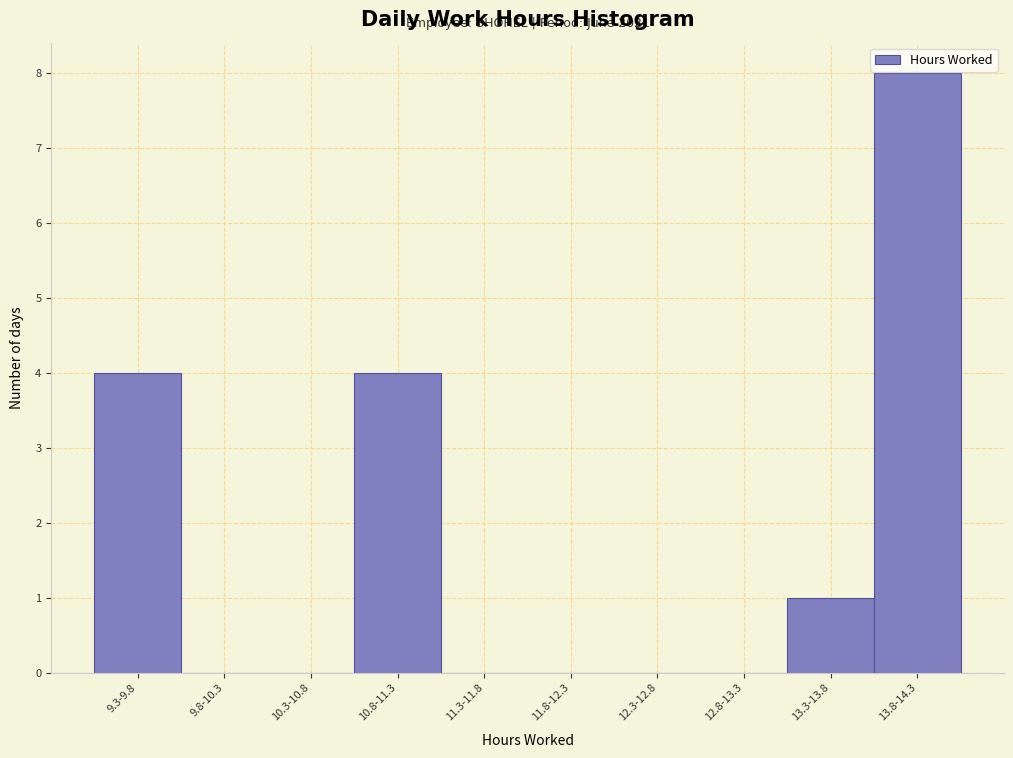

Reading left to right, extract all data points from this chart.

9.3-9.8=4	9.8-10.3=0	10.3-10.8=0	10.8-11.3=4	11.3-11.8=0	11.8-12.3=0	12.3-12.8=0	12.8-13.3=0	13.3-13.8=1	13.8-14.3=8